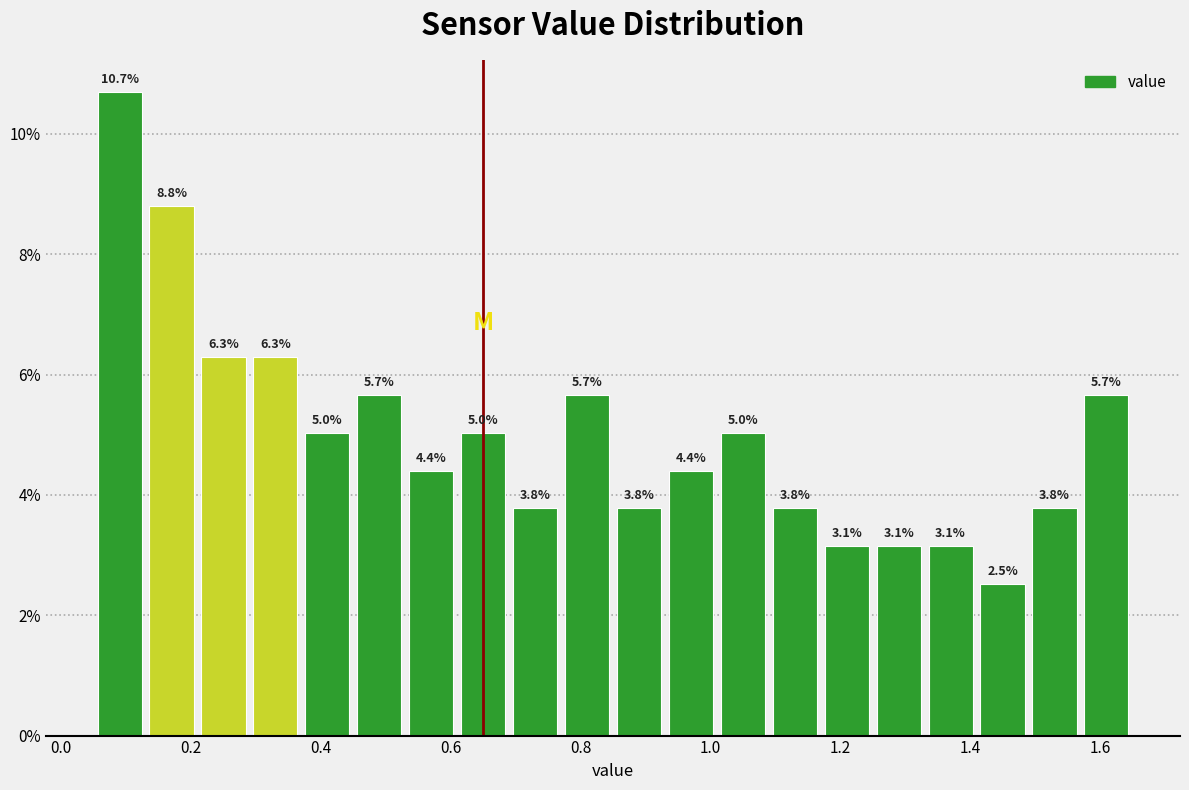

Reading left to right, transcribe this chart: for each bar, give the range it covers on the x-axis and its height. The bar edges are not printed on the chart, so give them approximately, as read against the axis.

0.05 to 0.13: 10.7
0.13 to 0.21: 8.8
0.21 to 0.29: 6.3
0.29 to 0.37: 6.3
0.37 to 0.45: 5.0
0.45 to 0.53: 5.7
0.53 to 0.61: 4.4
0.61 to 0.69: 5.0
0.69 to 0.77: 3.8
0.77 to 0.85: 5.7
0.85 to 0.93: 3.8
0.93 to 1.01: 4.4
1.01 to 1.09: 5.0
1.09 to 1.17: 3.8
1.17 to 1.25: 3.1
1.25 to 1.33: 3.1
1.33 to 1.41: 3.1
1.41 to 1.49: 2.5
1.49 to 1.57: 3.8
1.57 to 1.65: 5.7